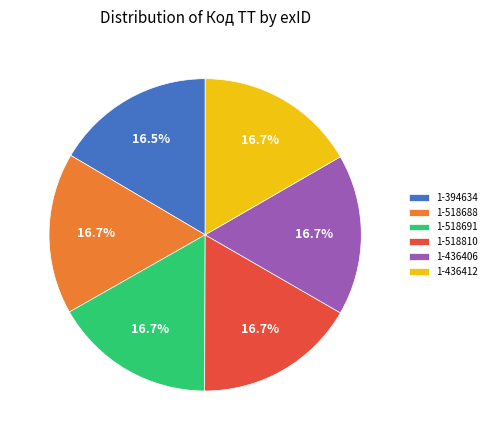

What percentage is the 1-518810 slice, to the nearest percent?

17%